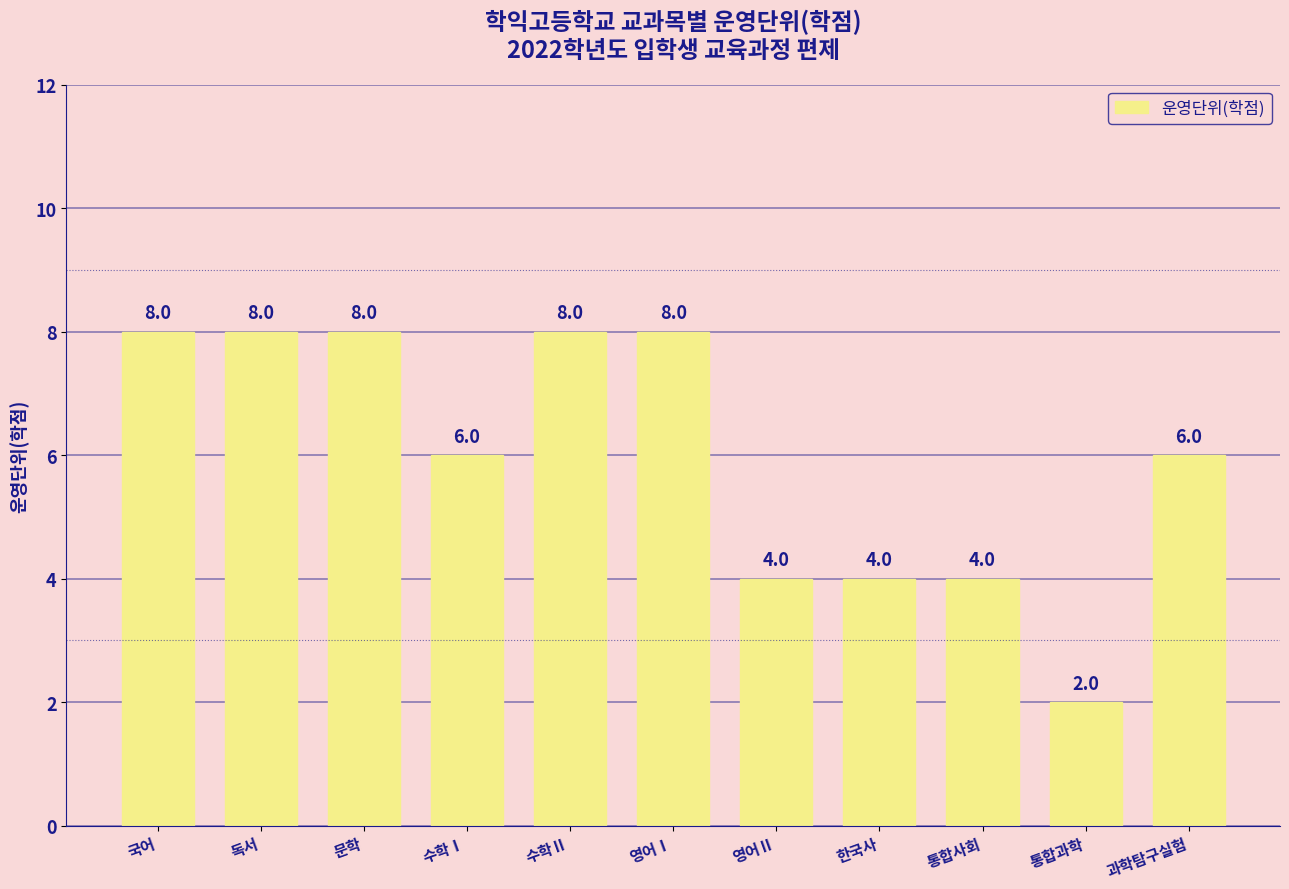

True or false: the data shows 3 at 독서.

False